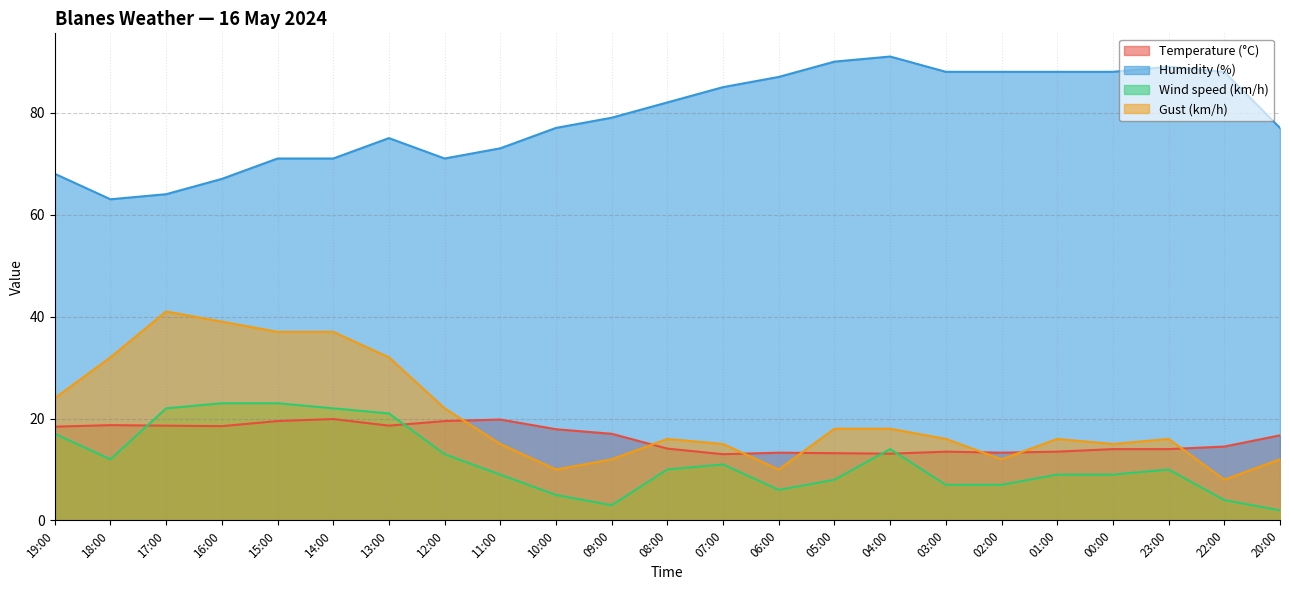

Does the chart have visible grid lines?

Yes